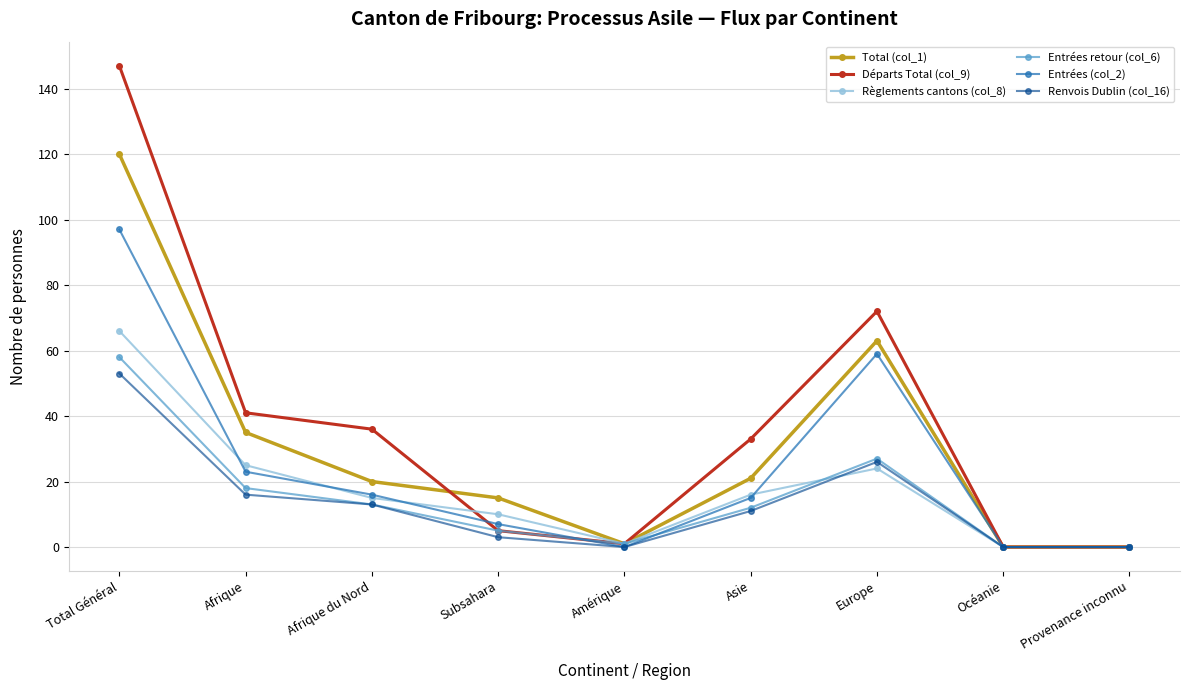

Where is Total (col_1) nearest to the value 60?

Europe